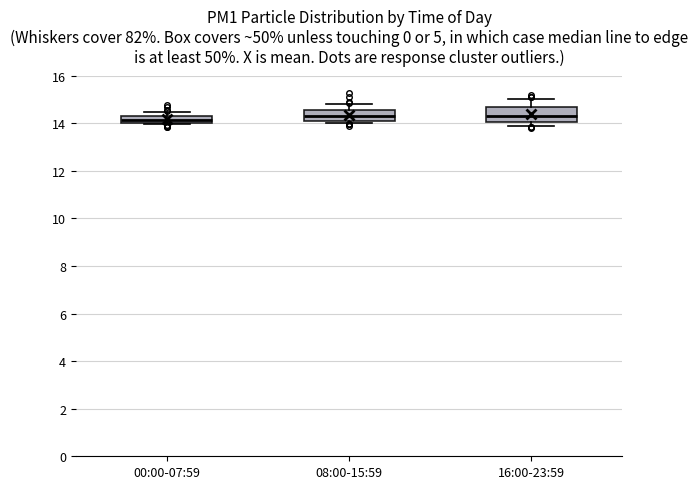

Reading left to right, read every box against the y-axis: the position of its median line, the range the box covers, and the ends of its whiskers. The values are not printed on the chart, so give them approximately, as read against the axis.

00:00-07:59: median 14.2, box 14.0 to 14.4, whiskers 14.0 to 14.4 (above the box's upper edge)
08:00-15:59: median 14.4, box 14.0 to 14.6, whiskers 14.0 (just below the box's lower edge) to 14.8
16:00-23:59: median 14.4, box 14.0 to 14.8, whiskers 14.0 (just below the box's lower edge) to 15.0